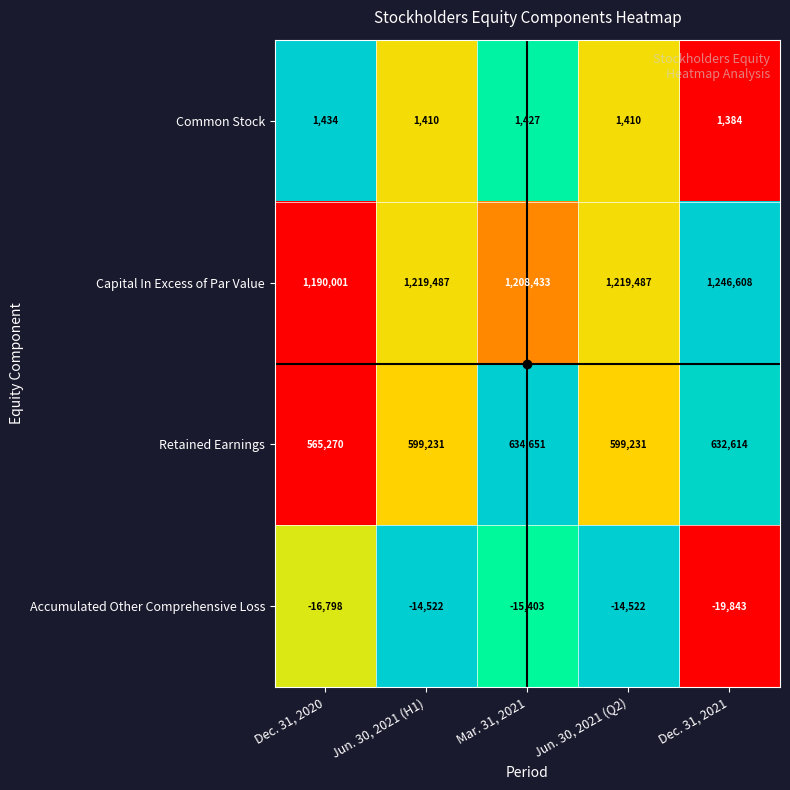

Which label corresponds to the smallest value in the chart?

Dec. 31, 2021